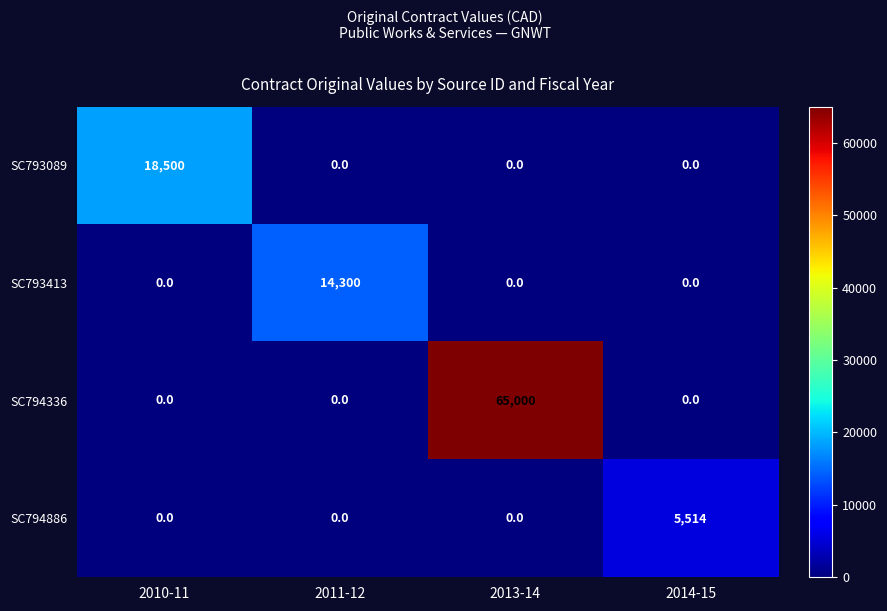

Reading left to right, transcribe all the data shown in this chart.

SC793089: 18500	0	0	0
SC793413: 0	14300	0	0
SC794336: 0	0	65000	0
SC794886: 0	0	0	5514